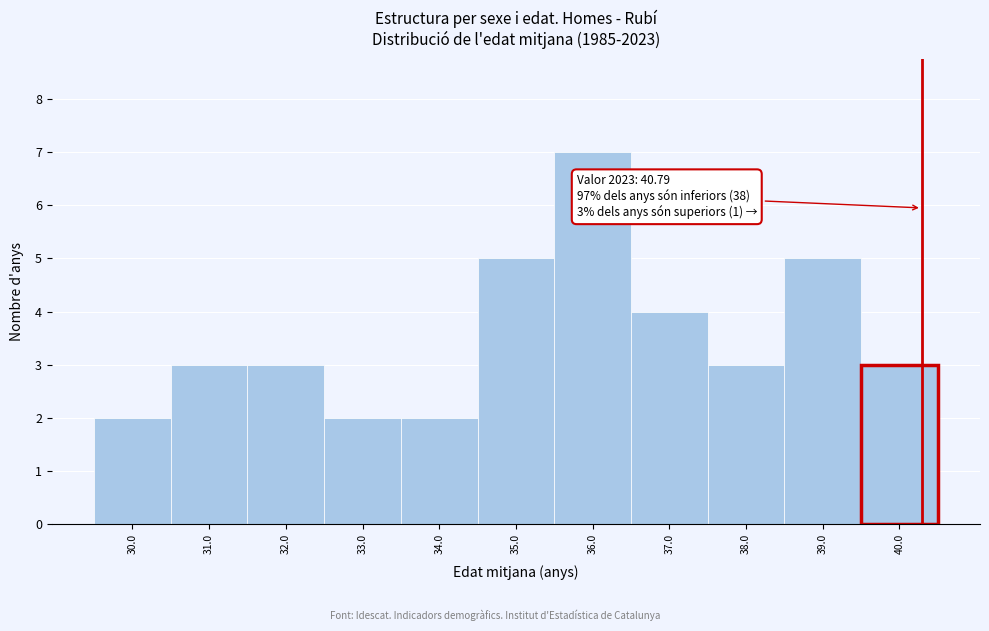

Reading left to right, transcribe all the data shown in this chart.

30.0=2	31.0=3	32.0=3	33.0=2	34.0=2	35.0=5	36.0=7	37.0=4	38.0=3	39.0=5	40.0=3